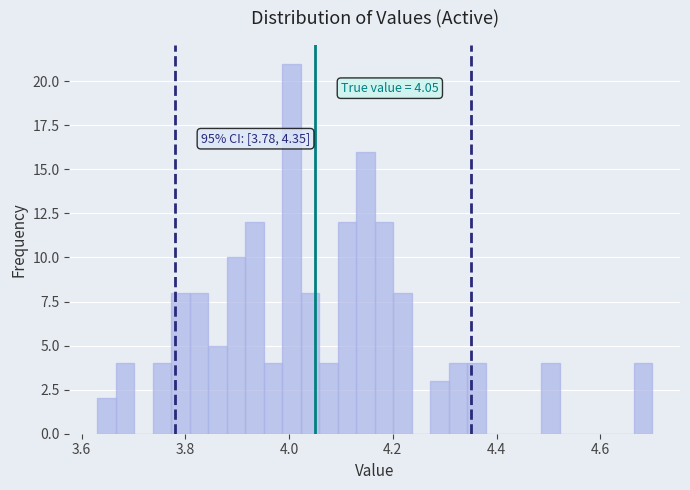

Around what value on the x-axis is the tallest bar? Give the approximate position of its centre, as read against the axis.

4.00